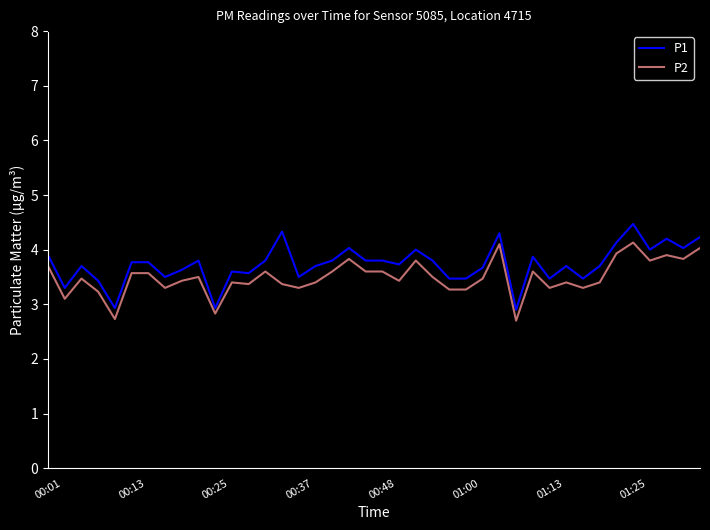

Is this an area chart (filled region under the line)?

No